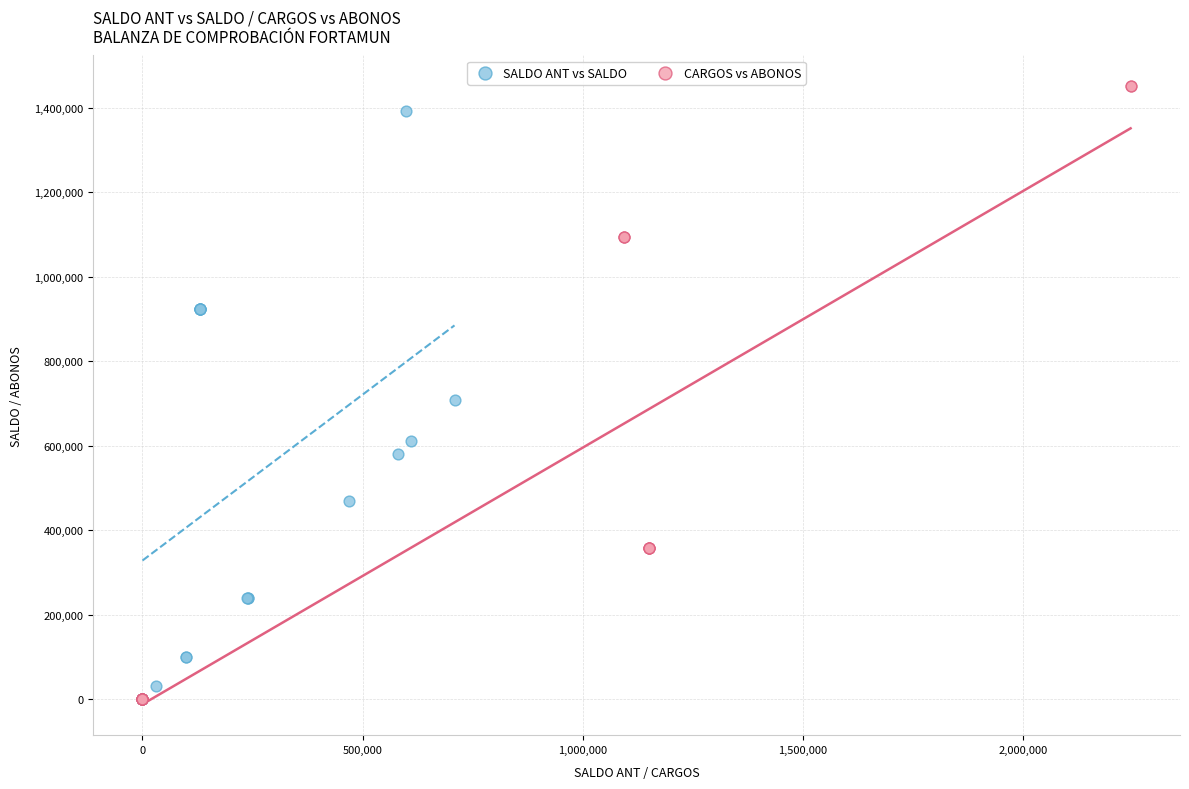

Which series has the widest spread of Y values?

CARGOS vs ABONOS